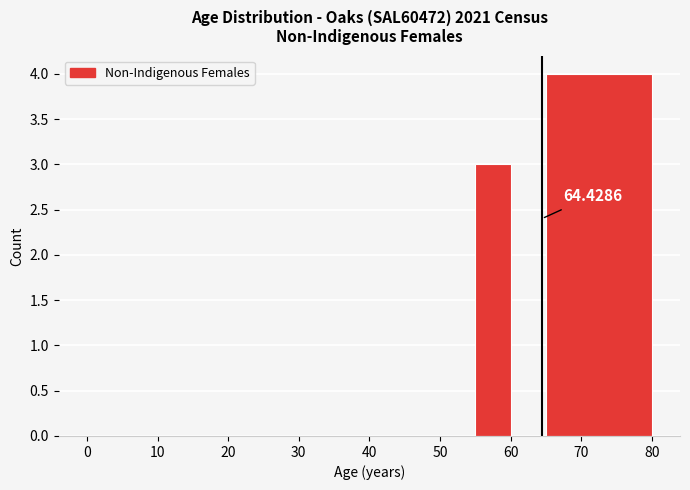

Over which range of the x-axis is the bar tallest?

65 to 80